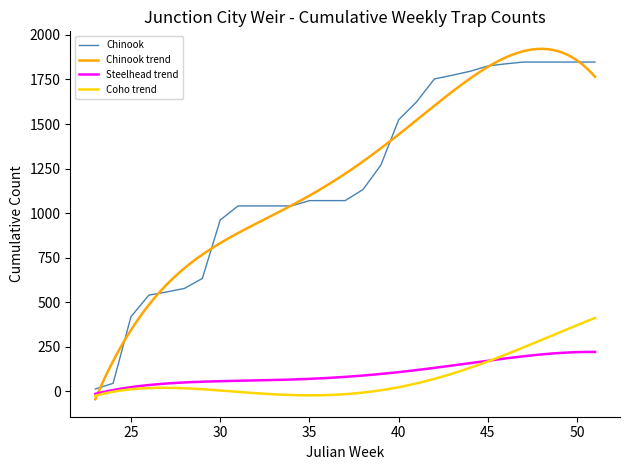

What is the minimum value for Chinook trend?

-45.2